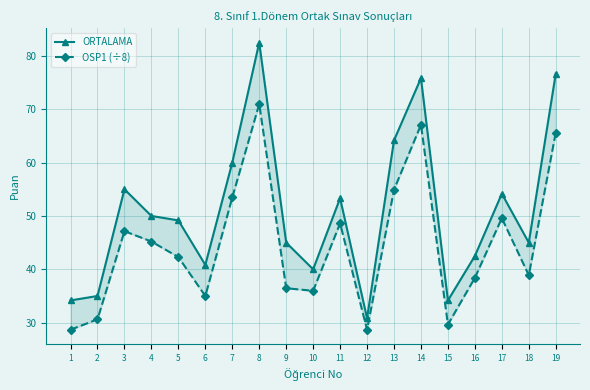

List the series in order of their overall mean, lowest first.

OSP1 (÷8), ORTALAMA